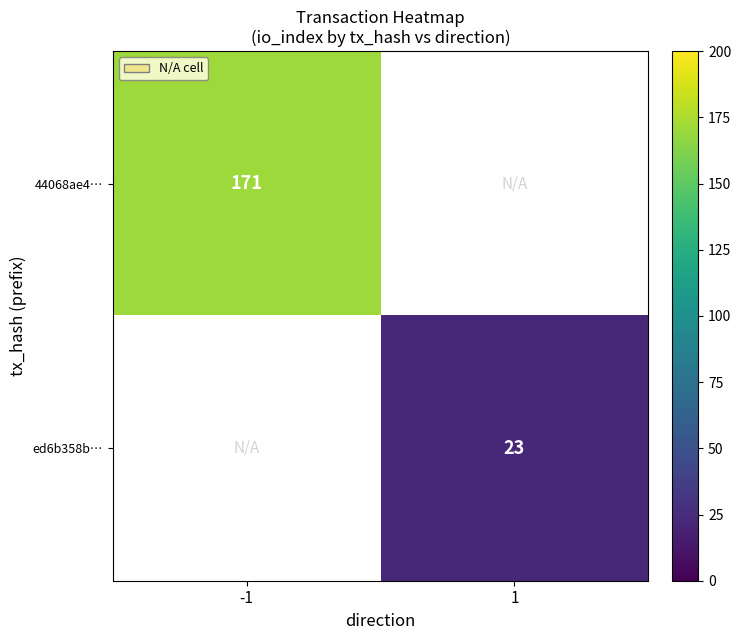

Which label corresponds to the largest value in the chart?

-1